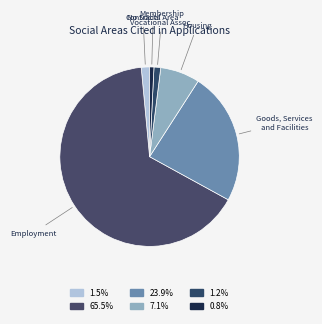

How many segments does this pie chart have?

6